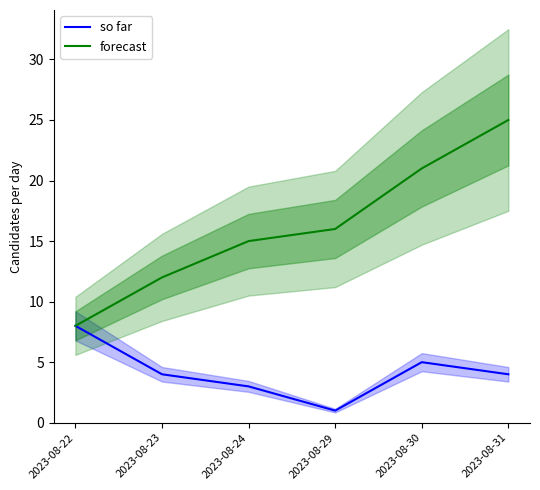

True or false: so far and forecast intersect in this chart.

False